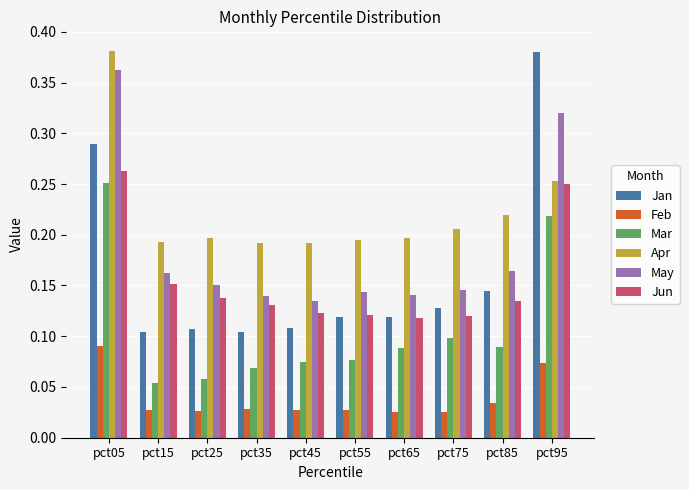

Does the chart contain stacked bars?

No